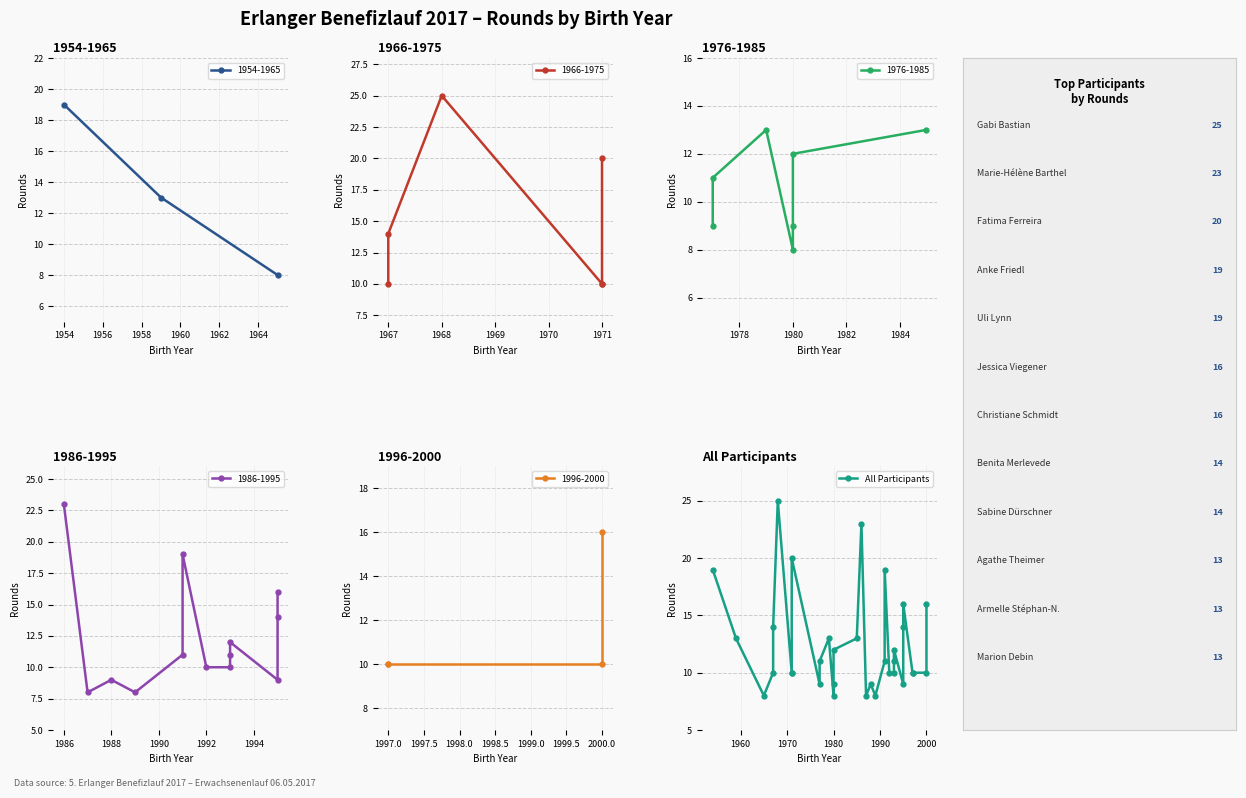

What is the maximum value for 1954-1965?

19